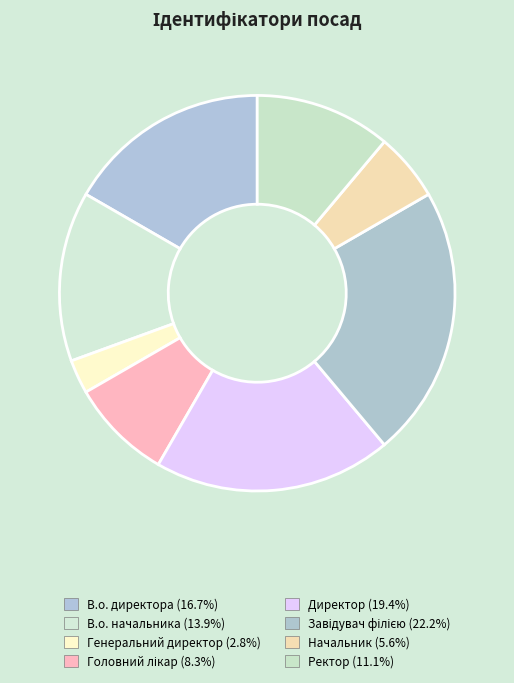

What is the total percentage of В.о. директора and Головний лікар?

25.0%